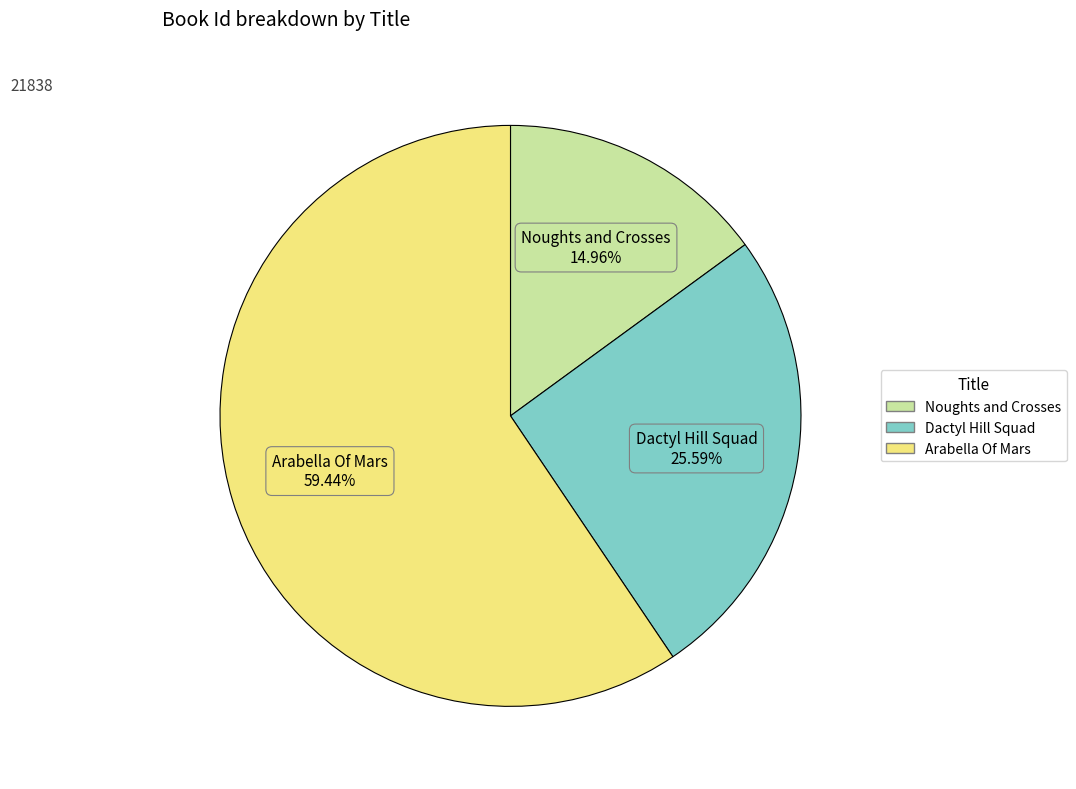

Is there a majority slice in this chart?

Yes